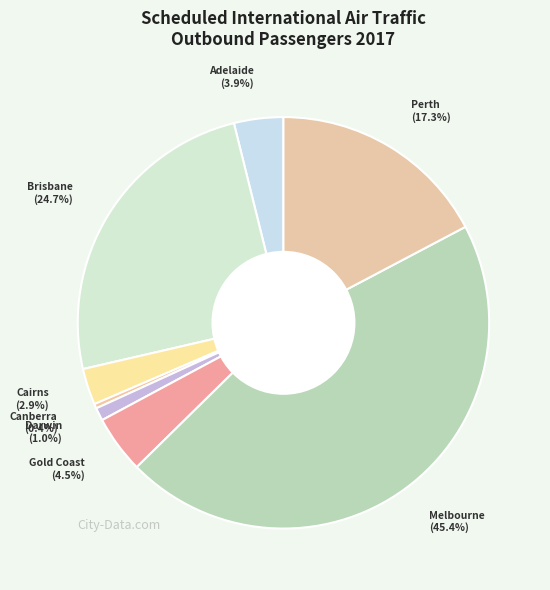

Rank the categories by value from highest to lowest.

Melbourne, Brisbane, Perth, Gold Coast, Adelaide, Cairns, Darwin, Canberra